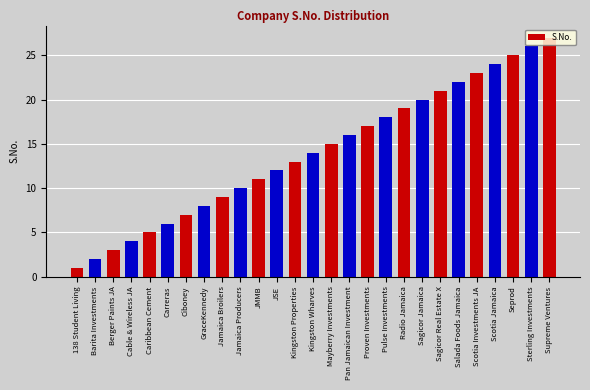

How many bars are there in total?

27